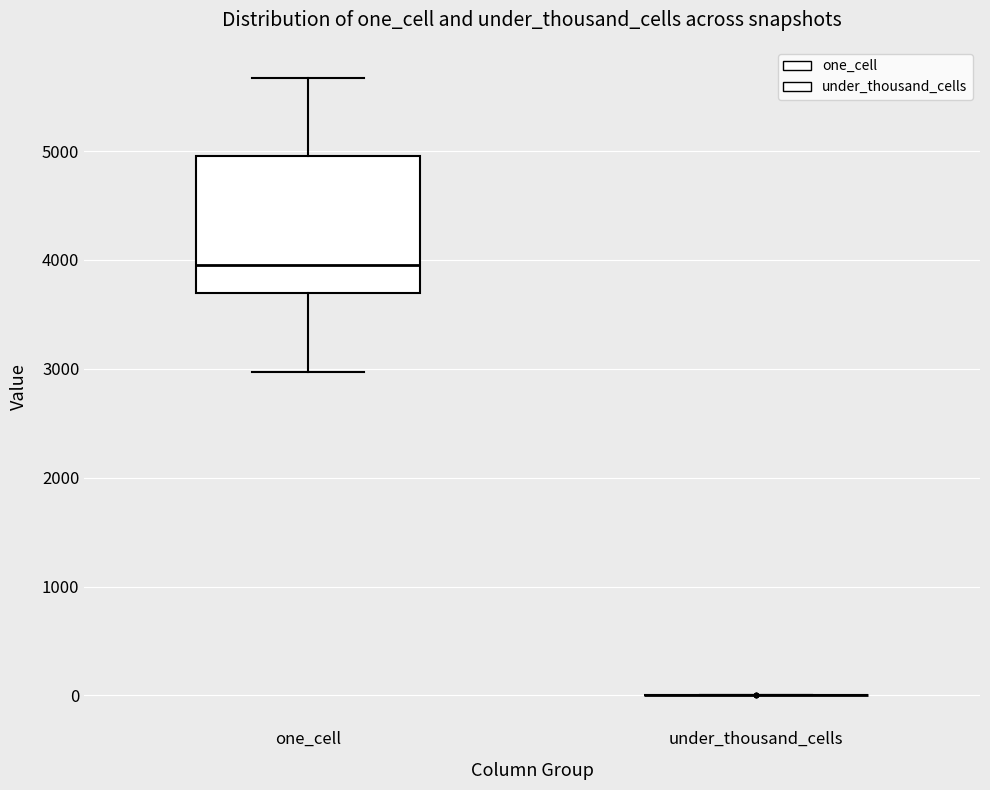

Comparing the boxes themselves (not the whiskers), which one is the tallest?

one_cell